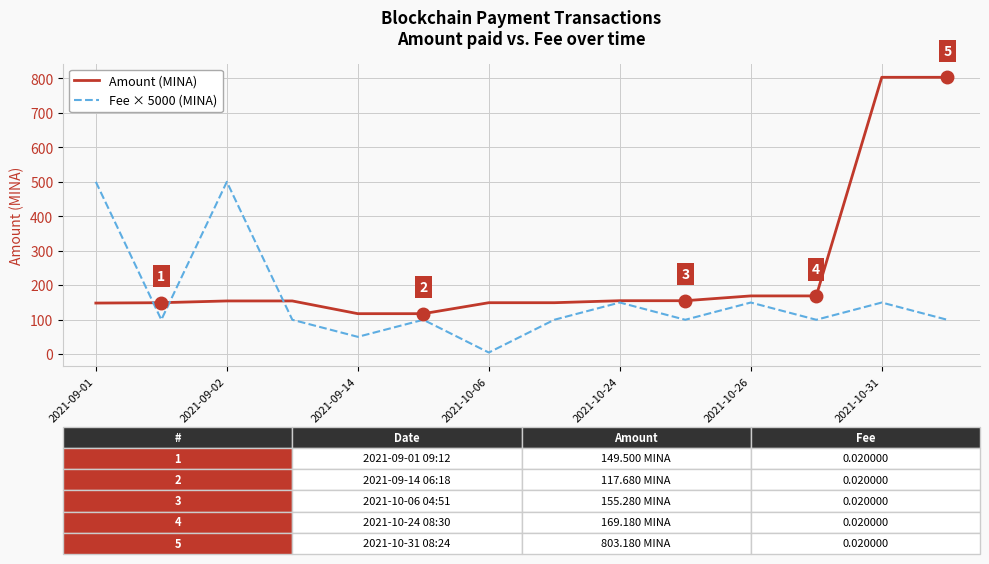

What is the highest value of the Fee × 5000 (MINA) series?

500.0